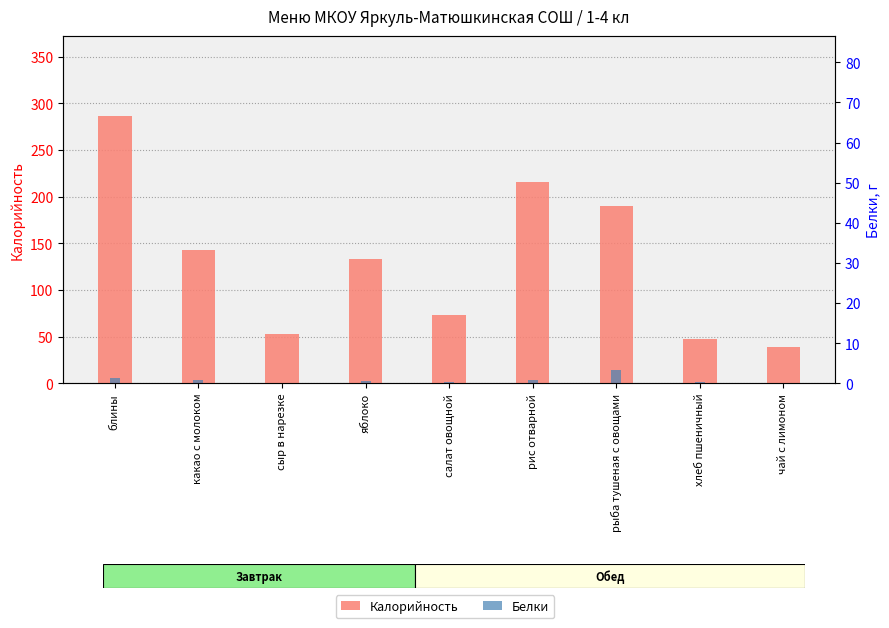

Are the bars horizontal?

No